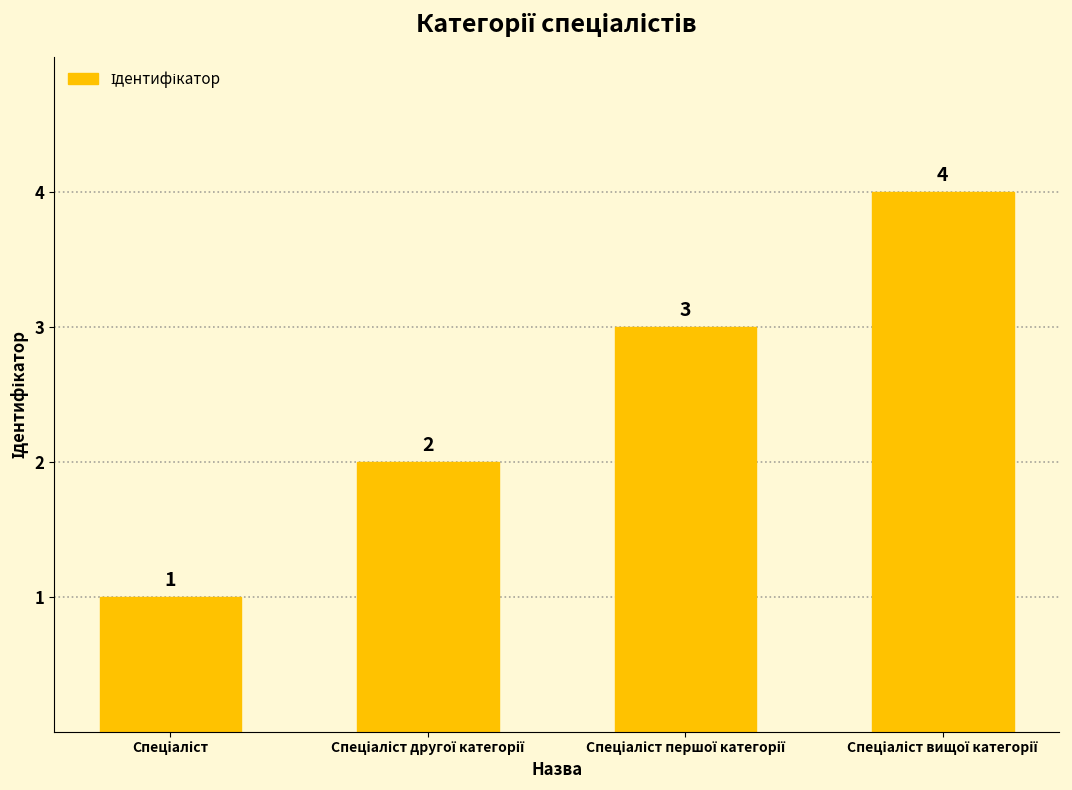

What is the value of the 2nd bar from the left?

2